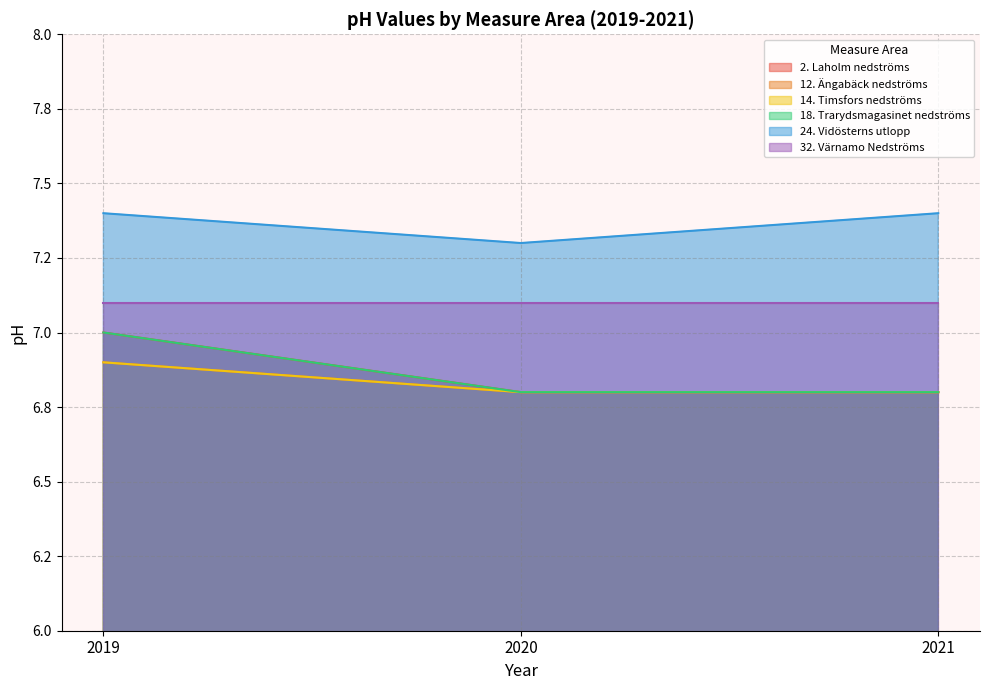

What is the value of the 24. Vidösterns utlopp point at the 3rd from the left?

7.4